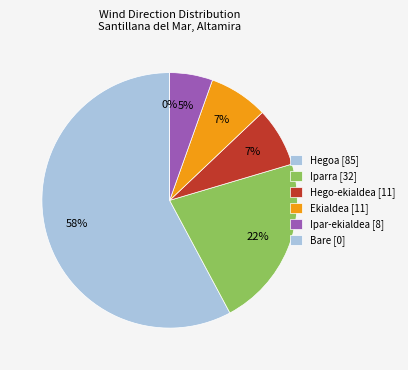

Which slice is the largest?

Hegoa